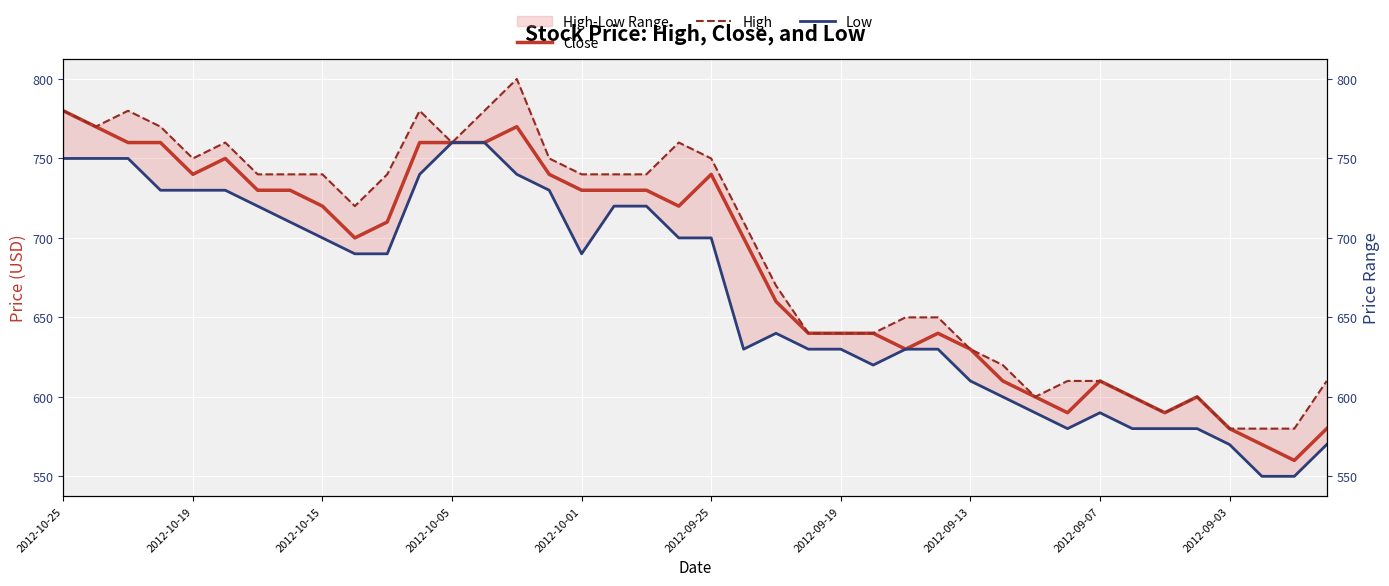

Which series has the widest spread of values?

Close